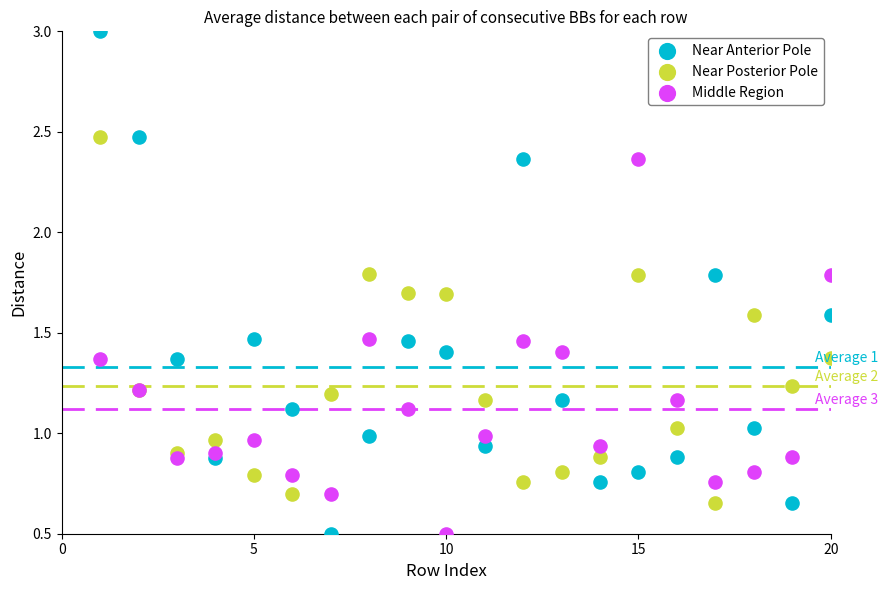

What are all the series names shown in the legend?

Near Anterior Pole, Near Posterior Pole, Middle Region